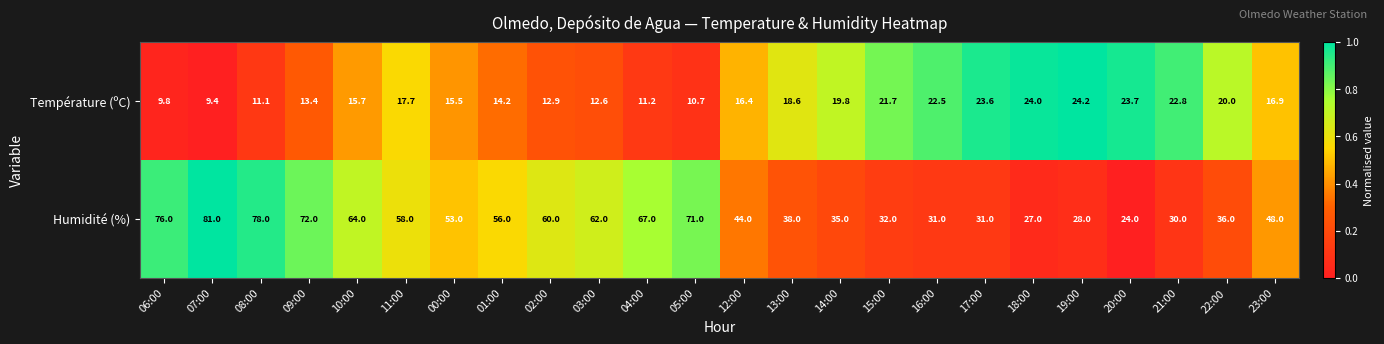

The value of Humidité (%) at 20:00 is 24.0. True or false?

True